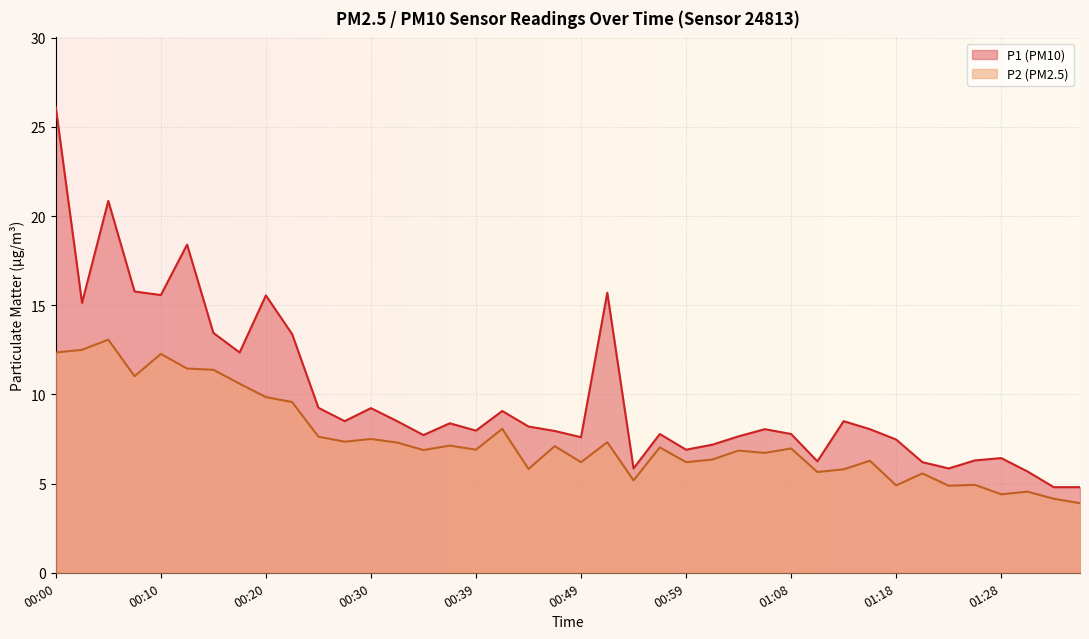

The value of P1 at 01:08 is 3.4. True or false?

False